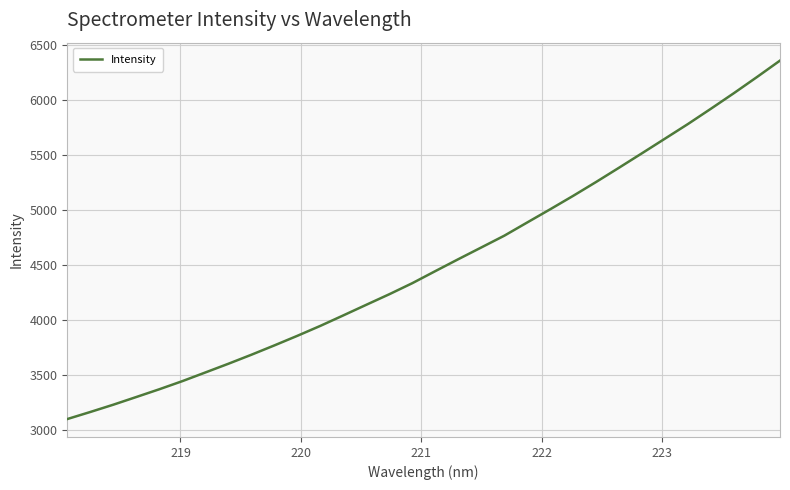

What is the smallest value displayed?

3102.0